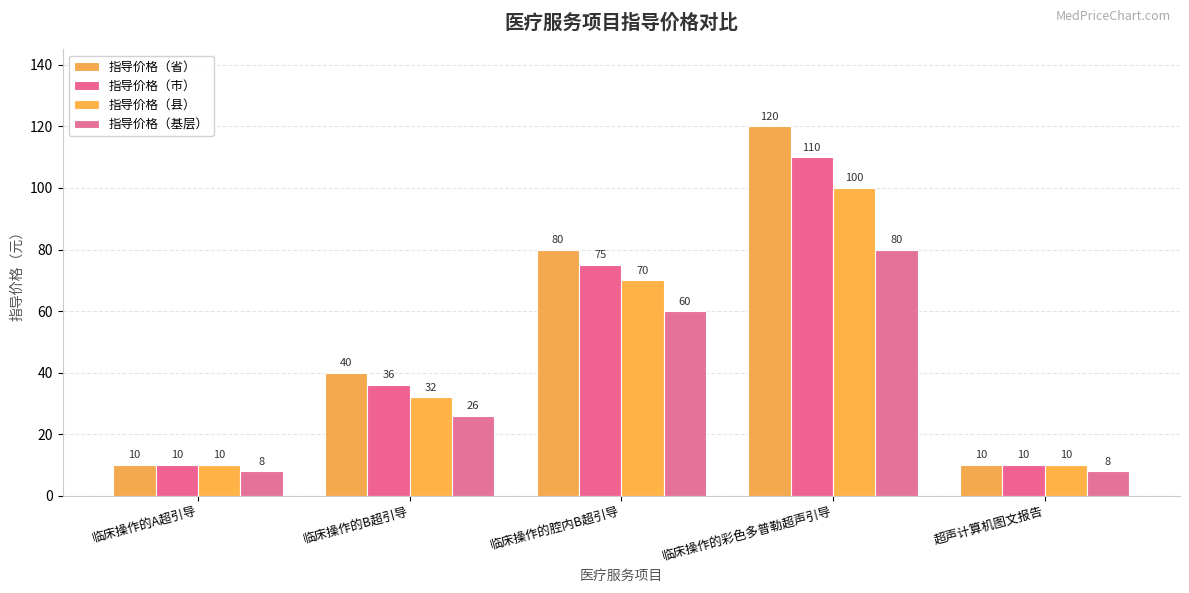

At 临床操作的彩色多普勒超声引导, list the series in order from largest to smallest.

指导价格（省）, 指导价格（市）, 指导价格（县）, 指导价格（基层）